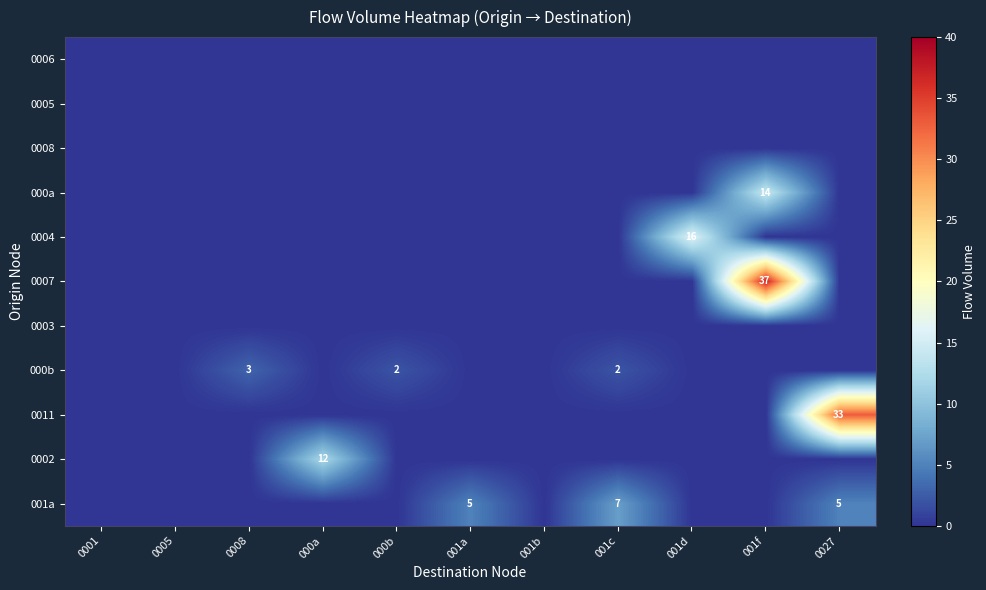

What is the sum of the 001a values at 001a and 0027?

10